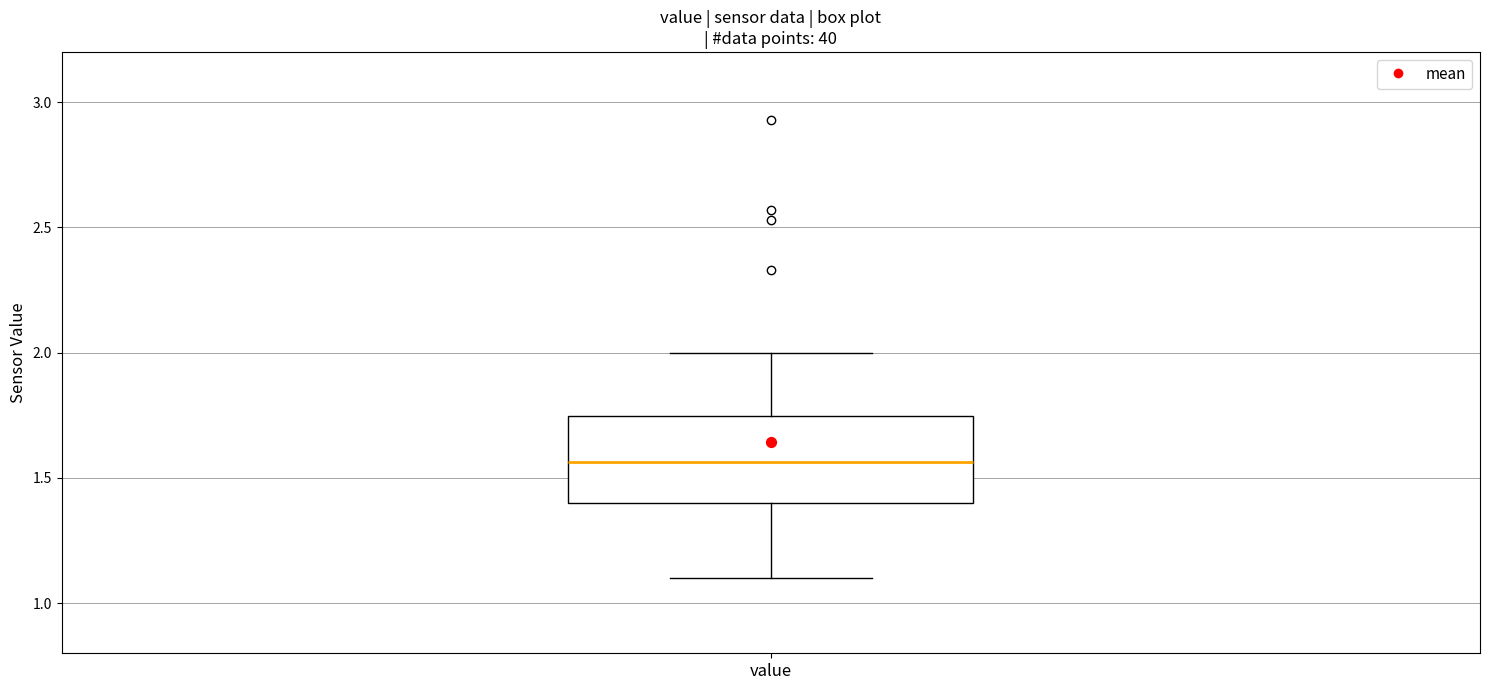

Transcribe this box plot: give where the median line is, the range the box spans, and where the two whiskers end, as read against the y-axis. The values are not printed on the chart, so give them approximately, as read against the axis.

median 1.55, box 1.40 to 1.75, whiskers 1.10 to 2.00